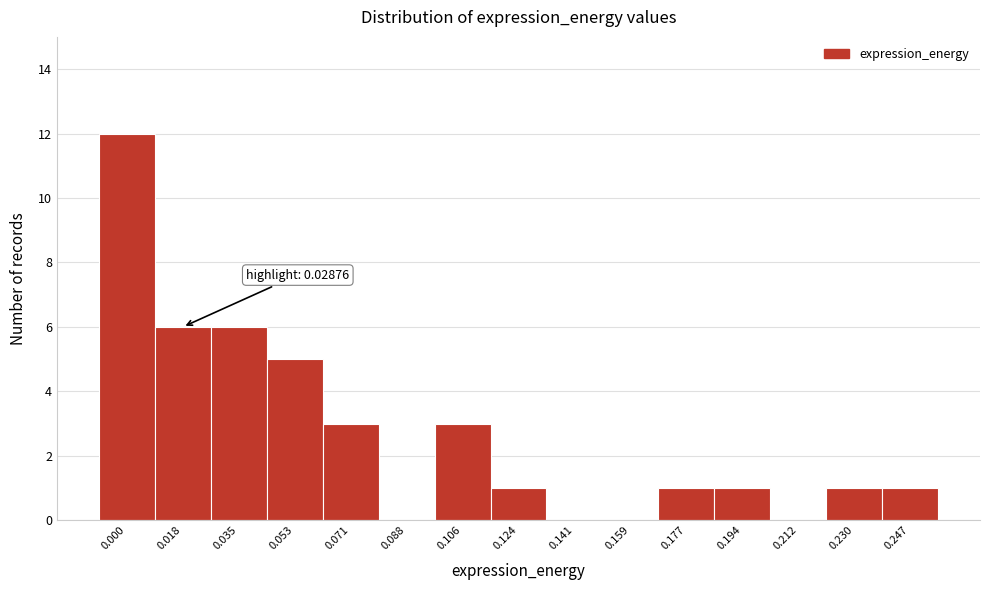

Reading left to right, transcribe all the data shown in this chart.

0.000=12	0.018=6	0.035=6	0.053=5	0.071=3	0.088=0	0.106=3	0.124=1	0.141=0	0.159=0	0.177=1	0.194=1	0.212=0	0.230=1	0.247=1